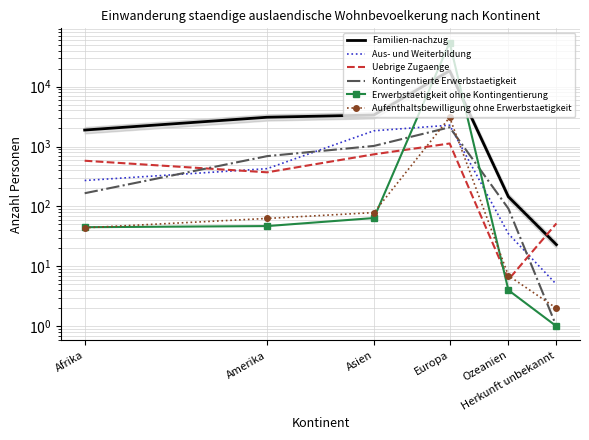

Read the Erwerbstaetigkeit ohne Kontingentierung value at Asien.

64